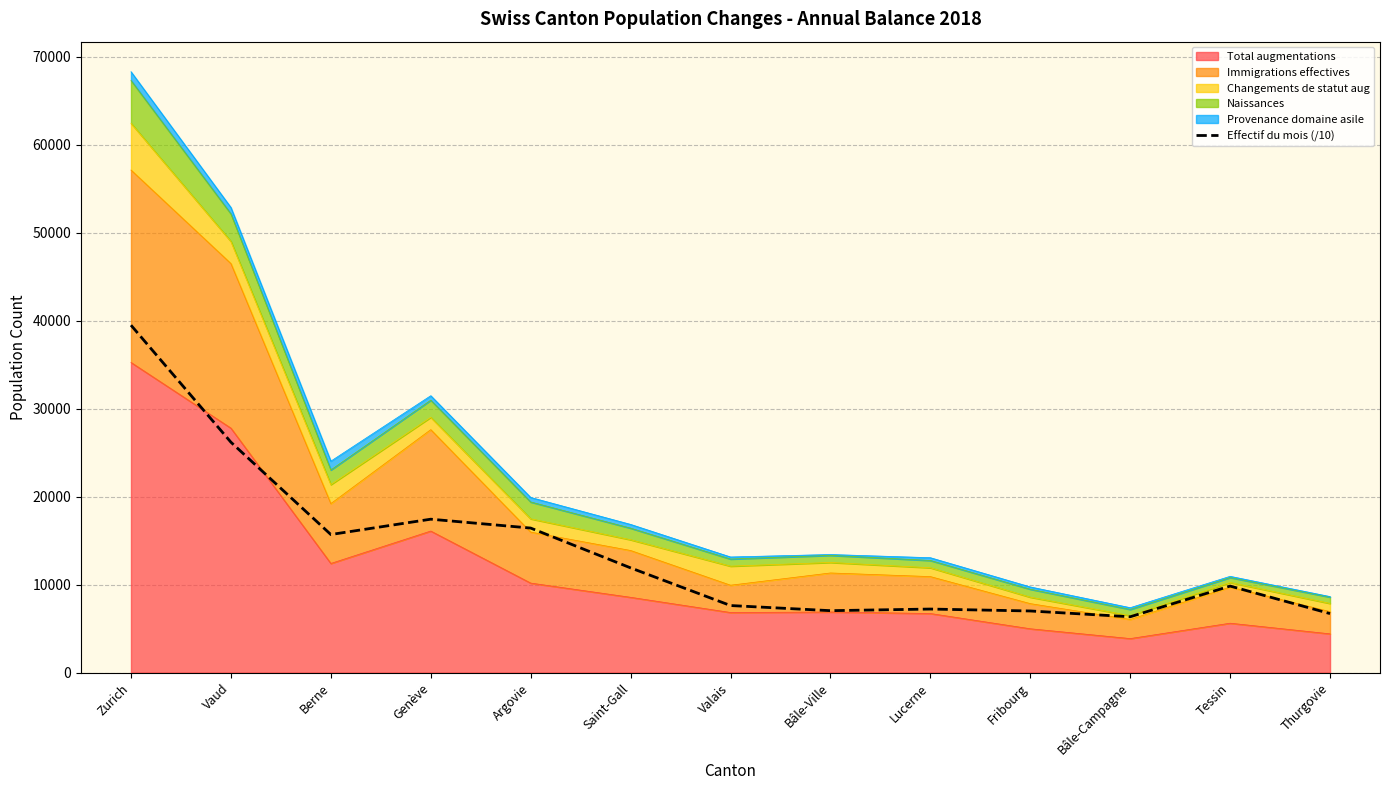

How many lines are shown in the chart?

1